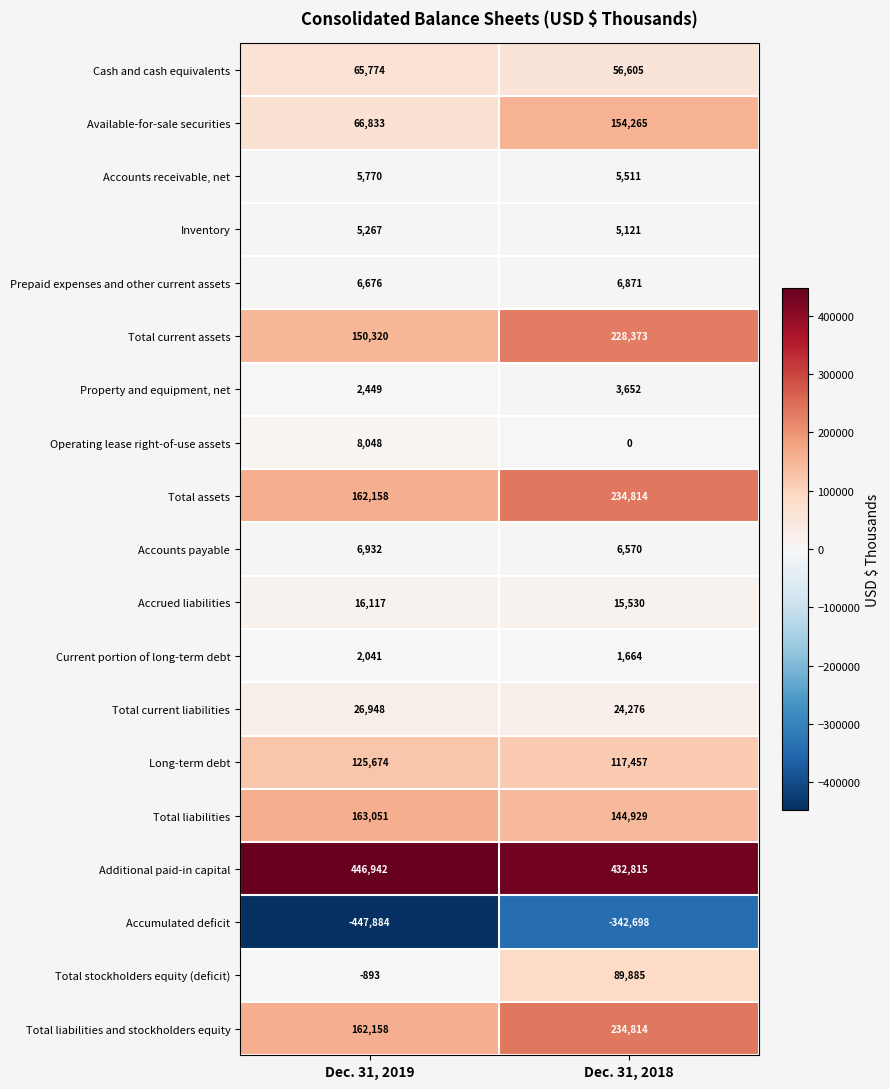

What value does the Accounts receivable, net series have at Dec. 31, 2018, to the nearest 5?

5510